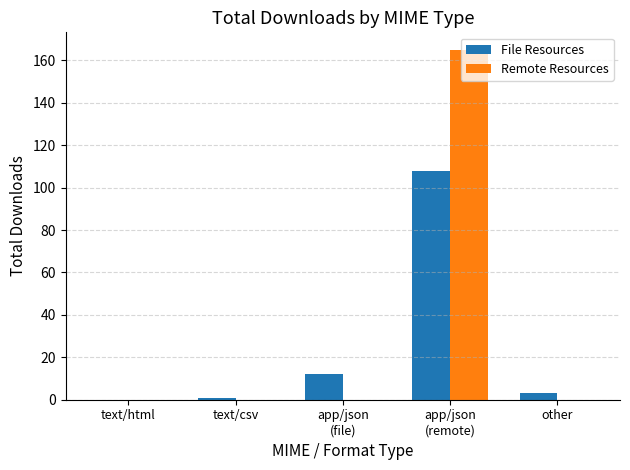

What are all the series names shown in the legend?

File Resources, Remote Resources